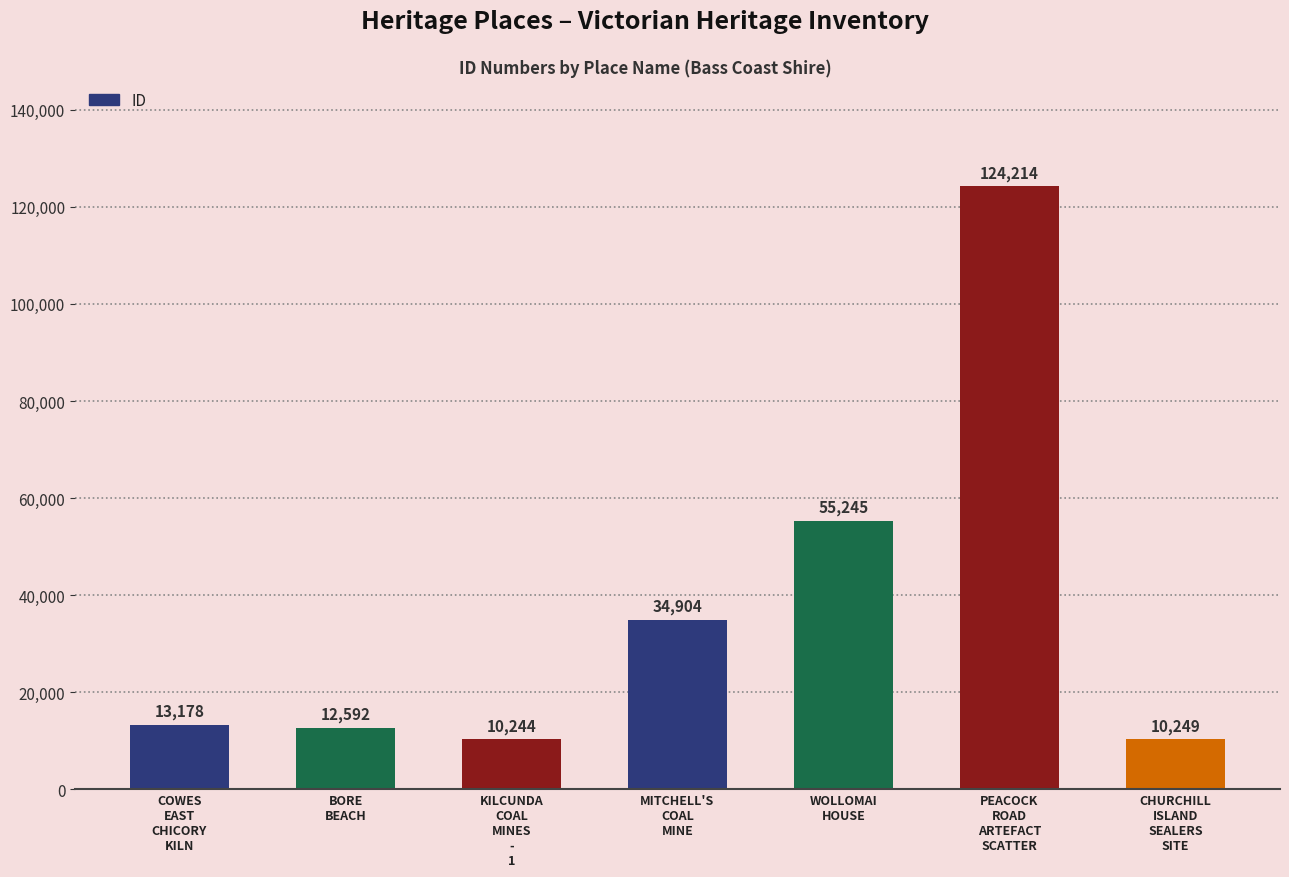

What is the greatest value displayed?

124214